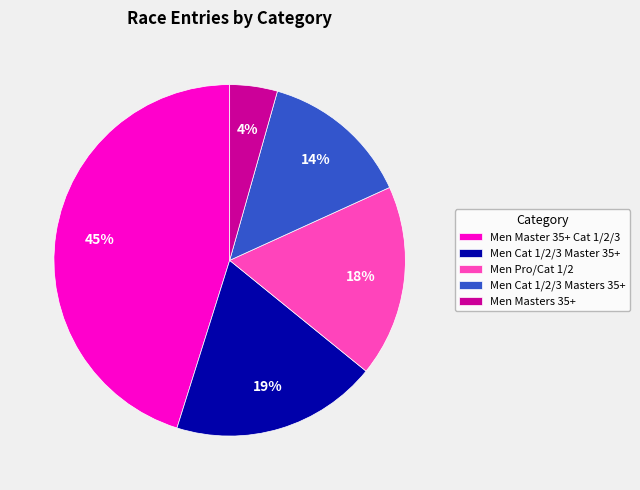

Is there a majority slice in this chart?

No